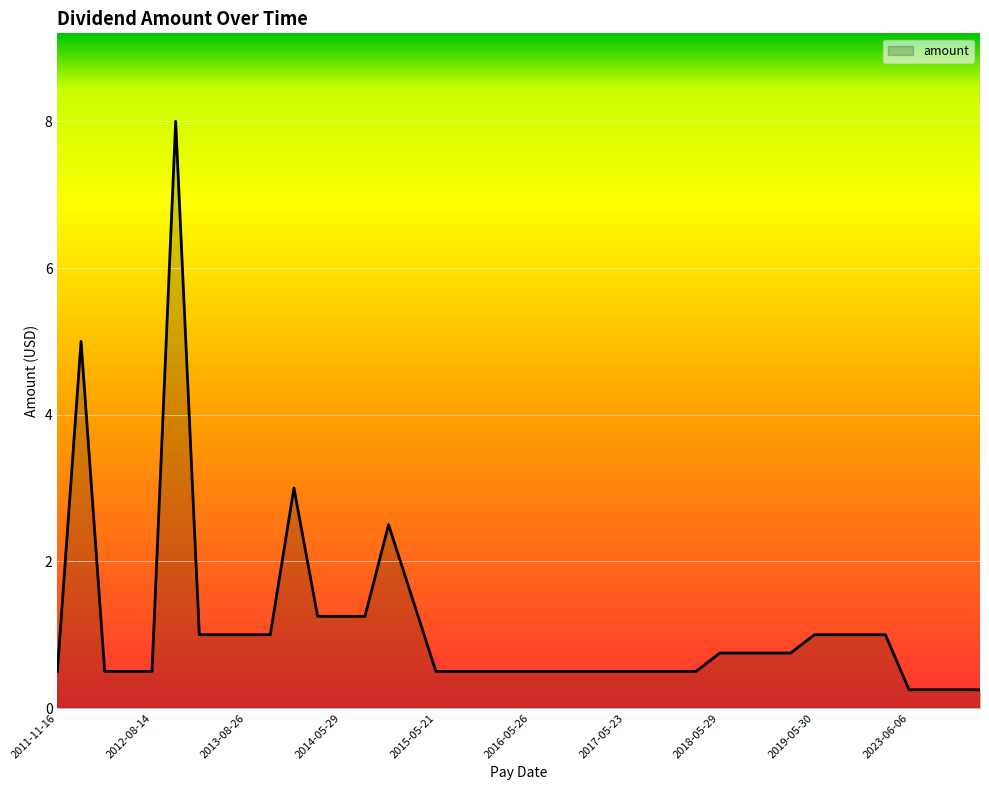

True or false: there are more than 1 points higher than both neighbors.

True